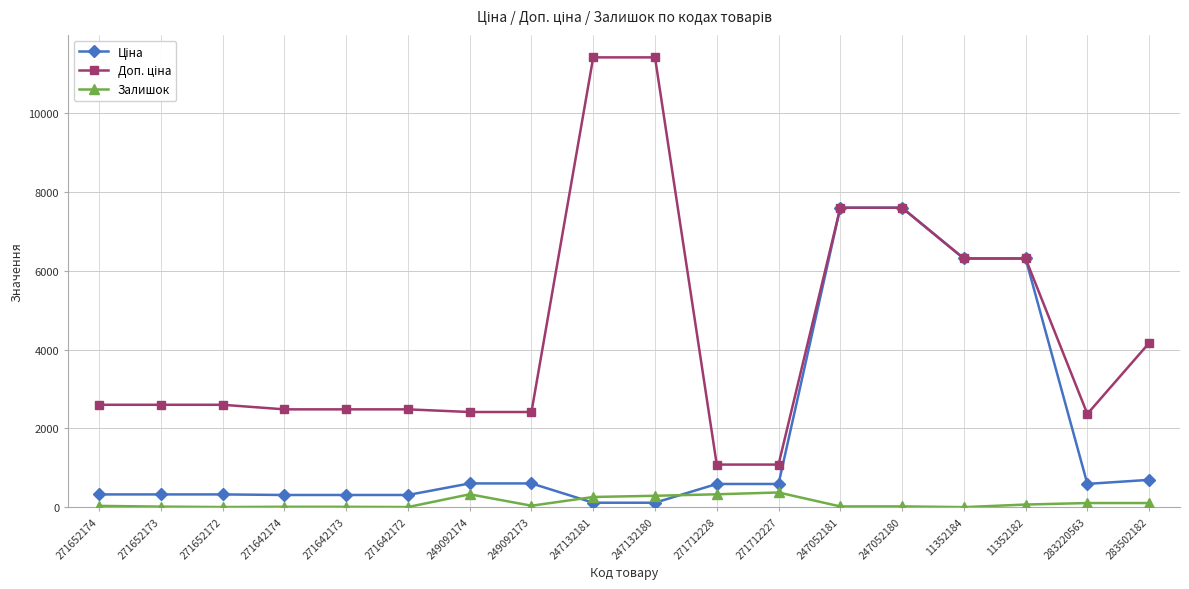

At how many categories does at least one series exceed 6781?

4